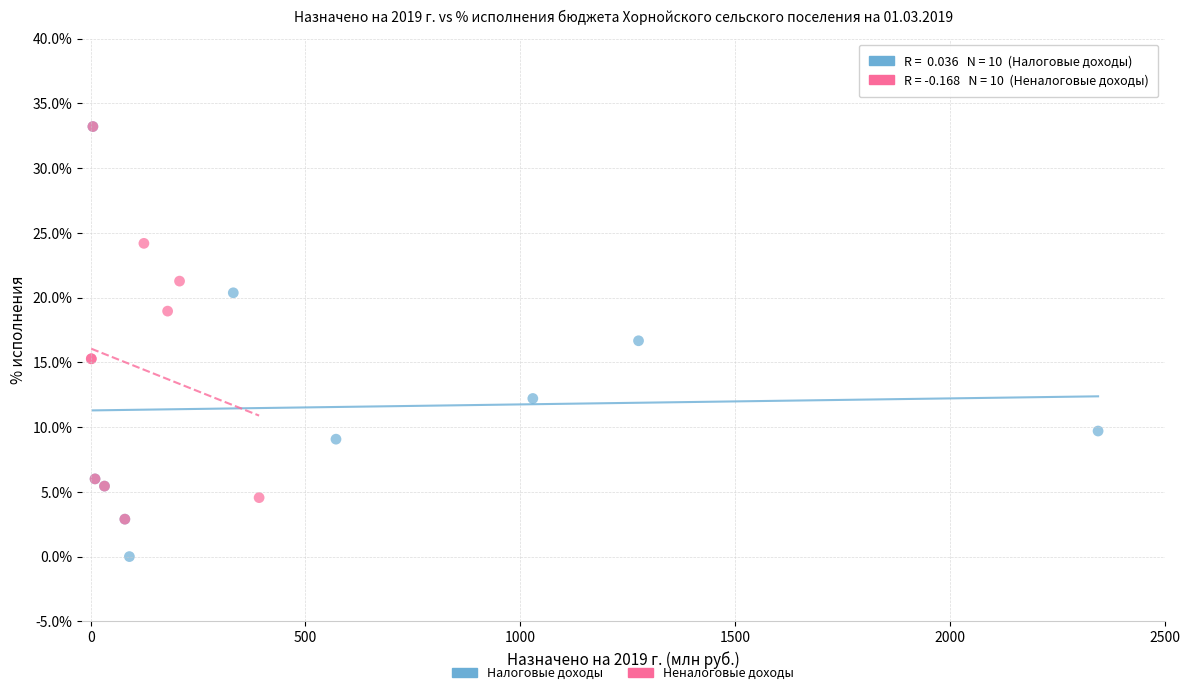

Which series contains the lowest Y value?

Налоговые доходы